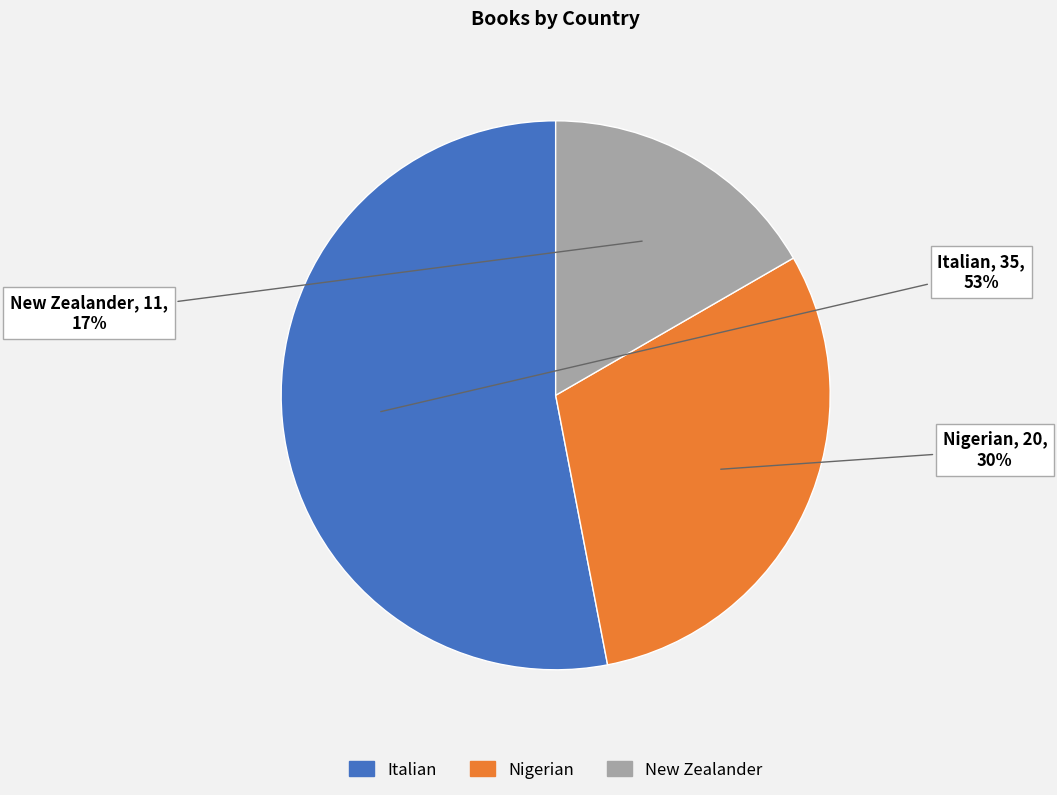

Is it true that Nigerian is 43% of the pie?

False